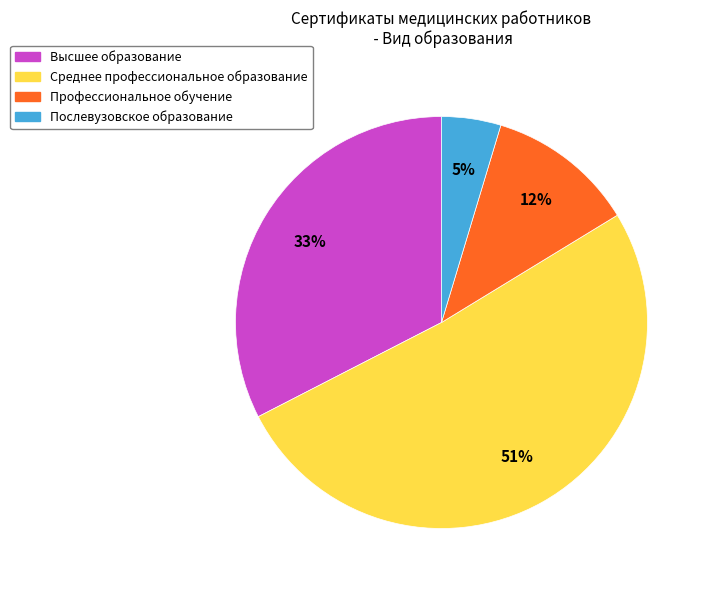

Is there any slice that represents more than half of the pie?

Yes